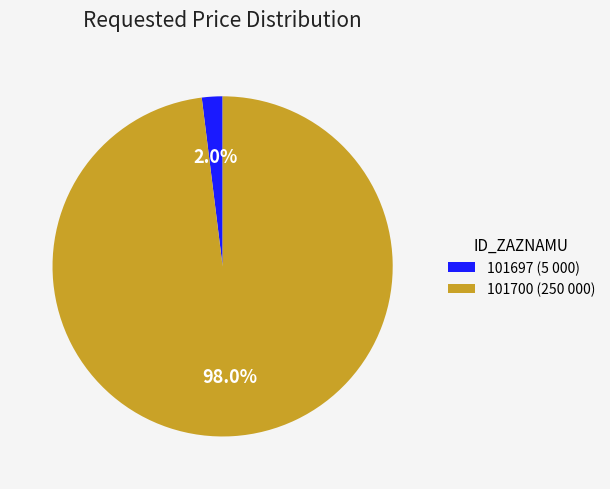

What percentage do 101700 and 101697 together represent?

100.0%